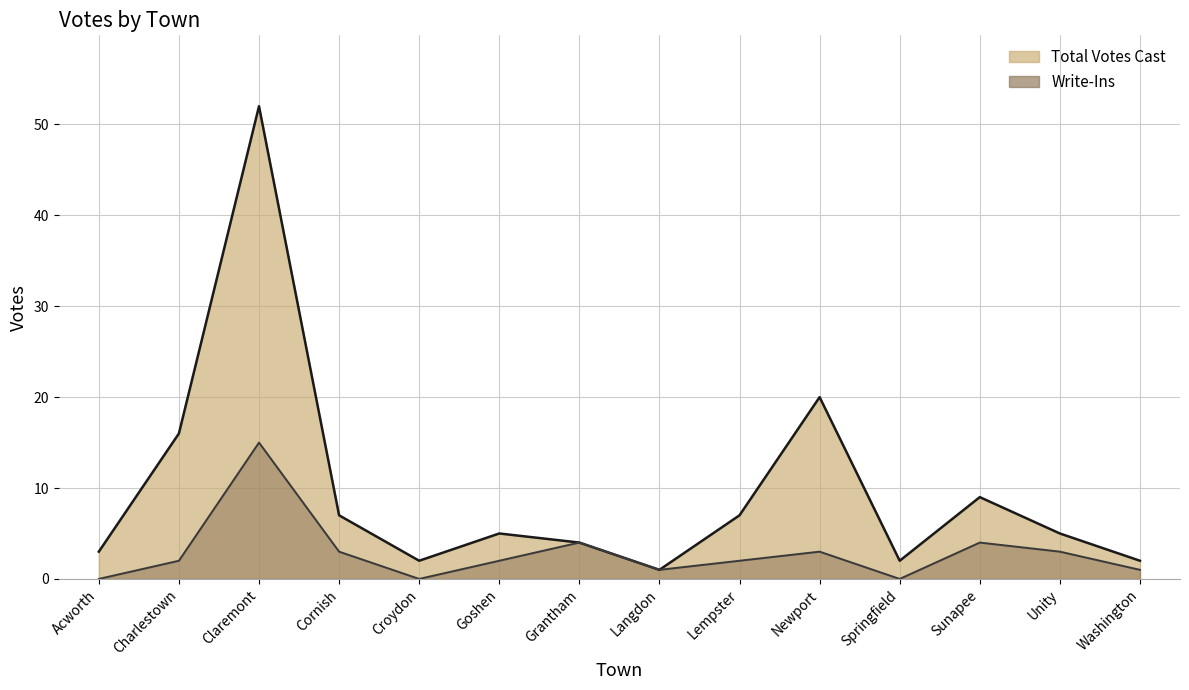

What is the difference between the highest and lowest values at Unity?

2